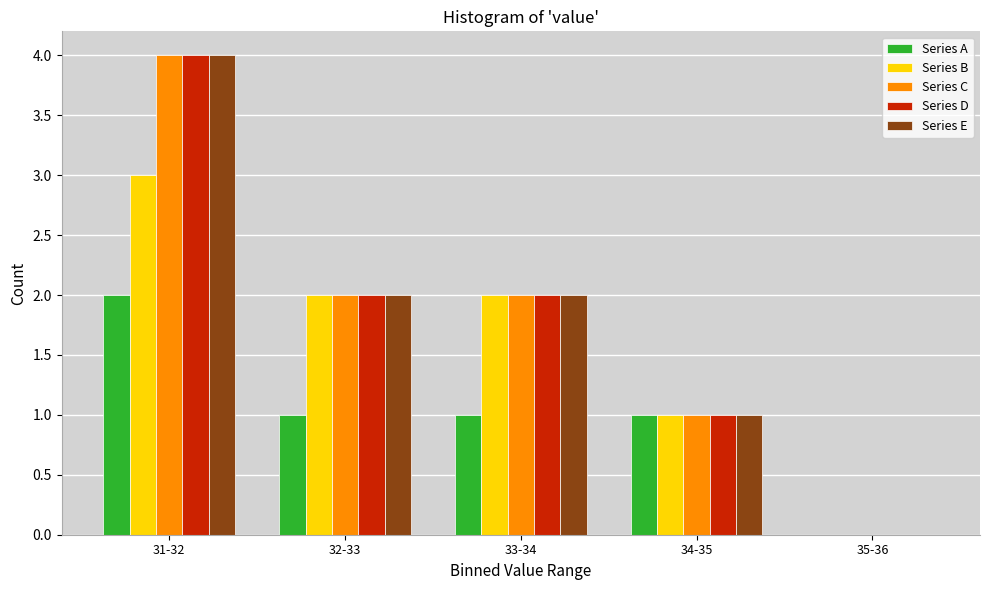

Reading left to right, list all the values displayed in this chart.

Series A: 31-32=2	32-33=1	33-34=1	34-35=1	35-36=0
Series B: 31-32=3	32-33=2	33-34=2	34-35=1	35-36=0
Series C: 31-32=4	32-33=2	33-34=2	34-35=1	35-36=0
Series D: 31-32=4	32-33=2	33-34=2	34-35=1	35-36=0
Series E: 31-32=4	32-33=2	33-34=2	34-35=1	35-36=0